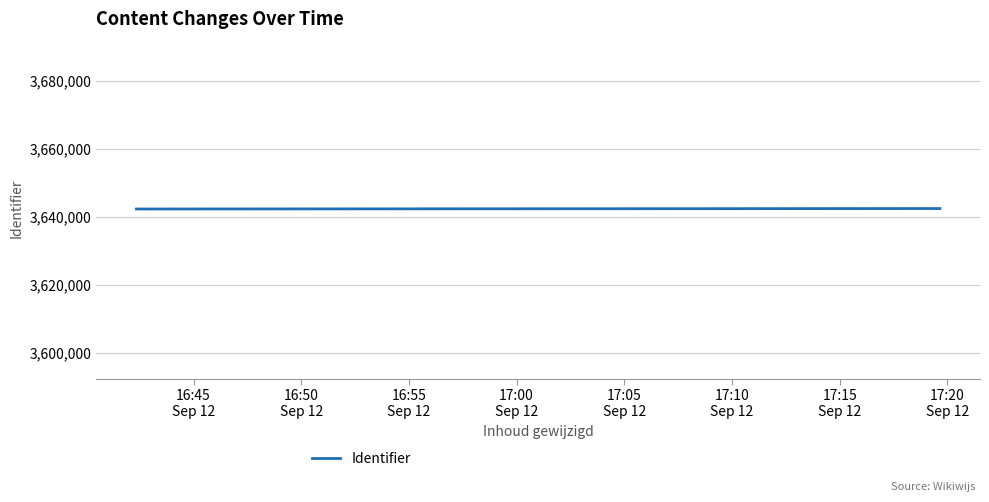

What is the label of the 1st point from the left?

16:45
Sep 12